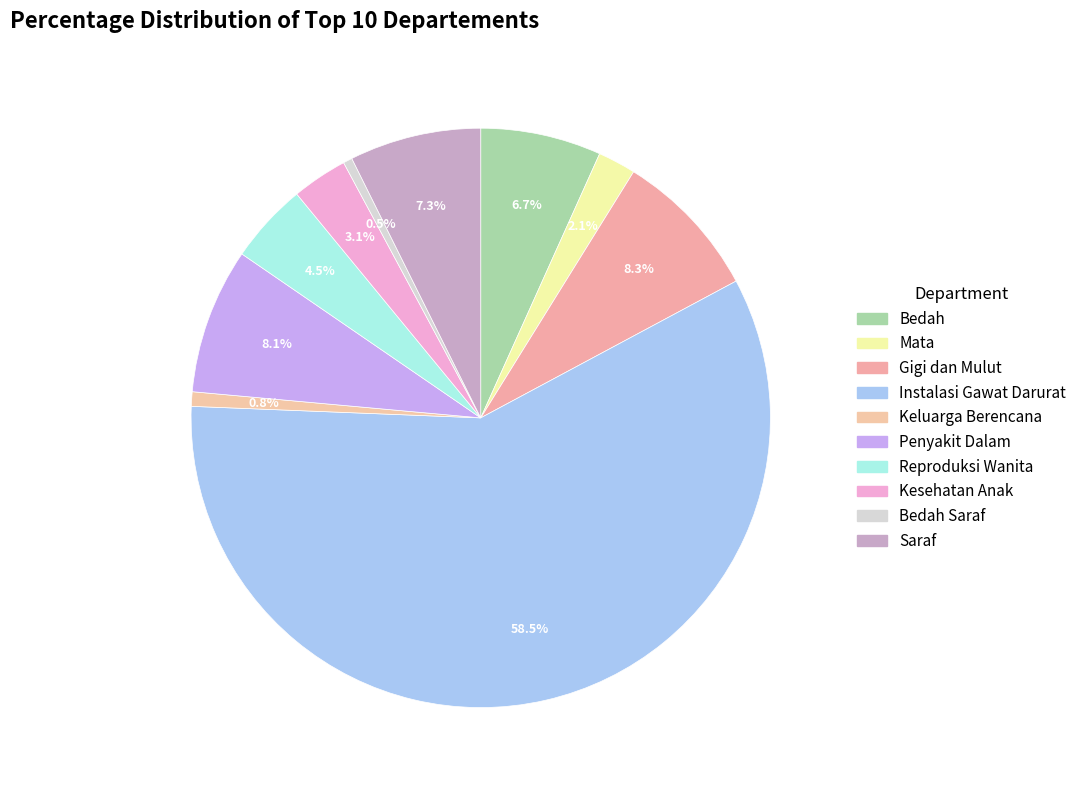

How many segments does this pie chart have?

10